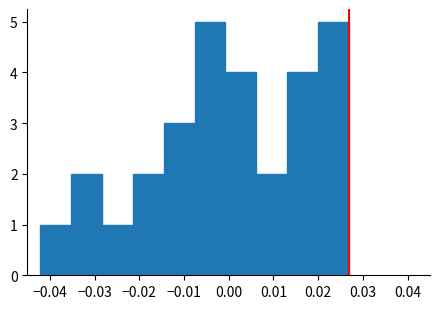

Reading left to right, list every bar in this chart as the range it spans on the x-axis followed by its height. Neither the bar edges nor the heights are printed on the chart, so give them approximately, as read against the axes.

-0.042 to -0.035: 1
-0.035 to -0.028: 2
-0.028 to -0.021: 1
-0.021 to -0.015: 2
-0.015 to -0.008: 3
-0.008 to -0.001: 5
-0.001 to 0.006: 4
0.006 to 0.013: 2
0.013 to 0.020: 4
0.020 to 0.027: 5